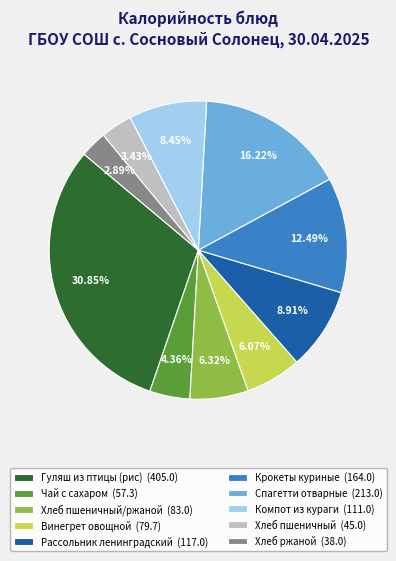

Does Рассольник ленинградский (117.0) account for over 50% of the chart?

No